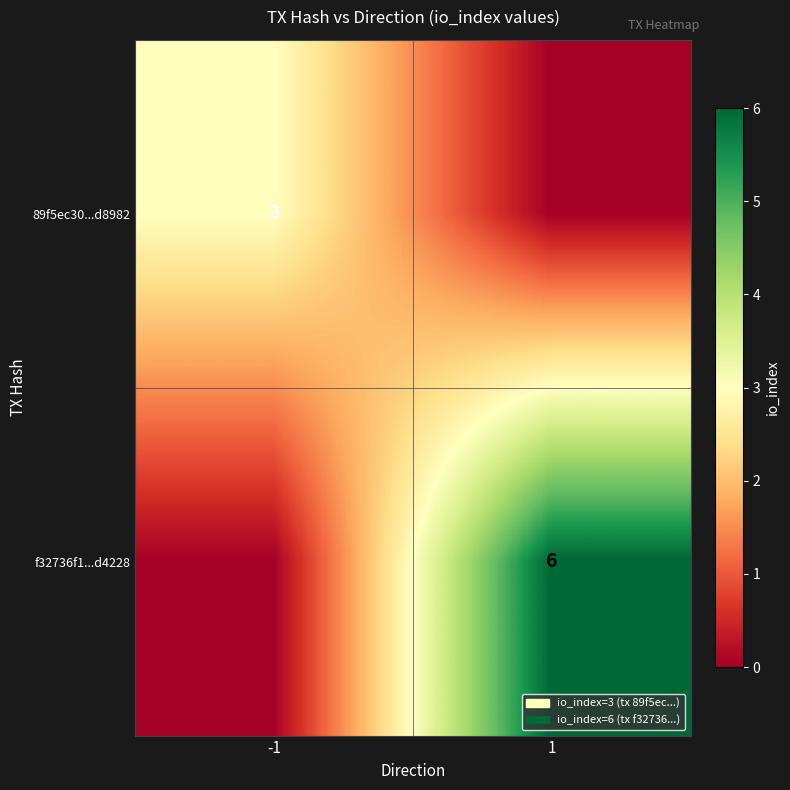

The value of 89f5ec30...d8982 at -1 is 3. True or false?

True